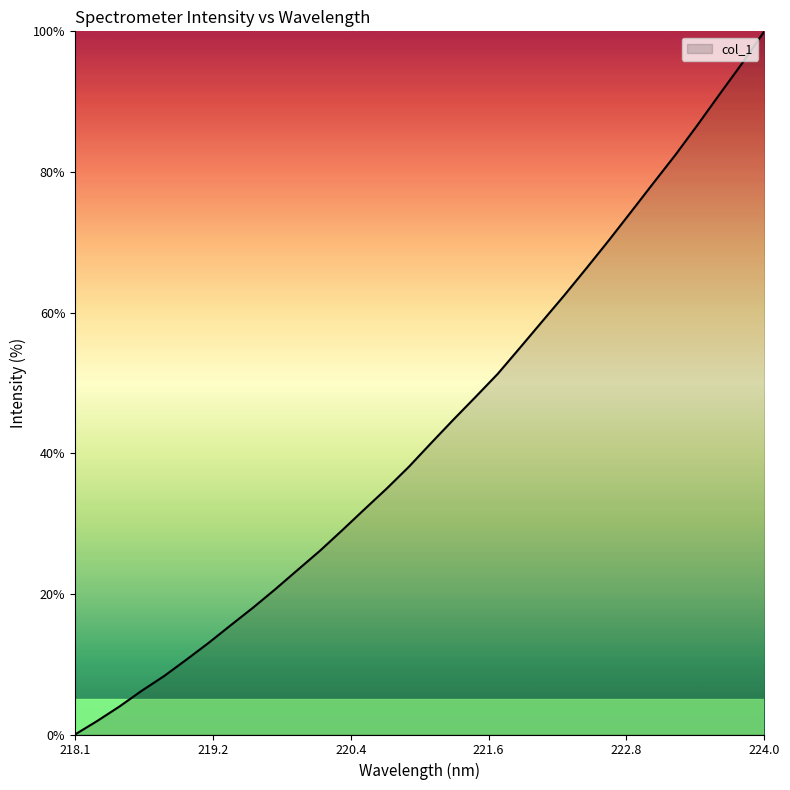

How many values exceed 41?

16